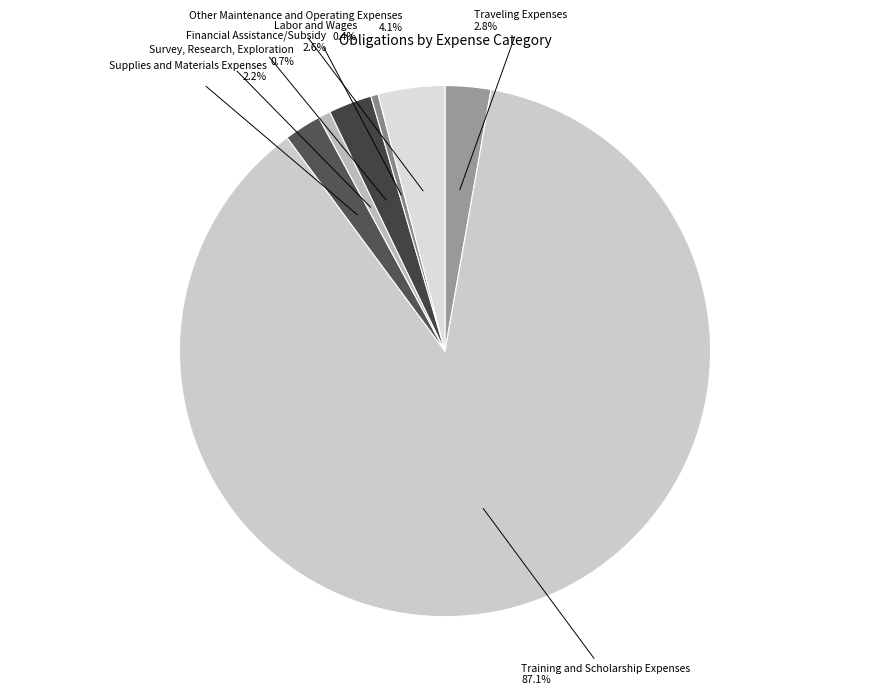

Combined, what portion of the pie is Other Maintenance and Operating Expenses and Supplies and Materials Expenses?

6.3%